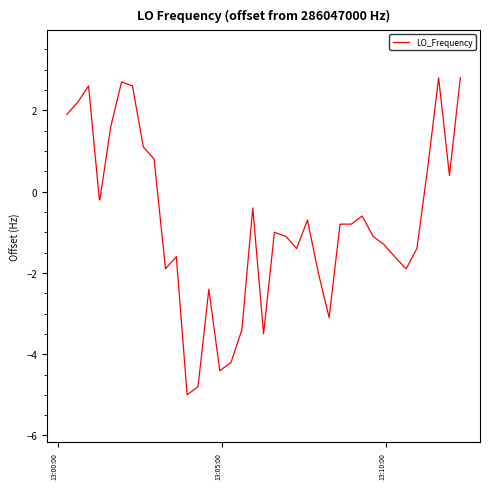

What is the maximum value shown in the chart?

2.8